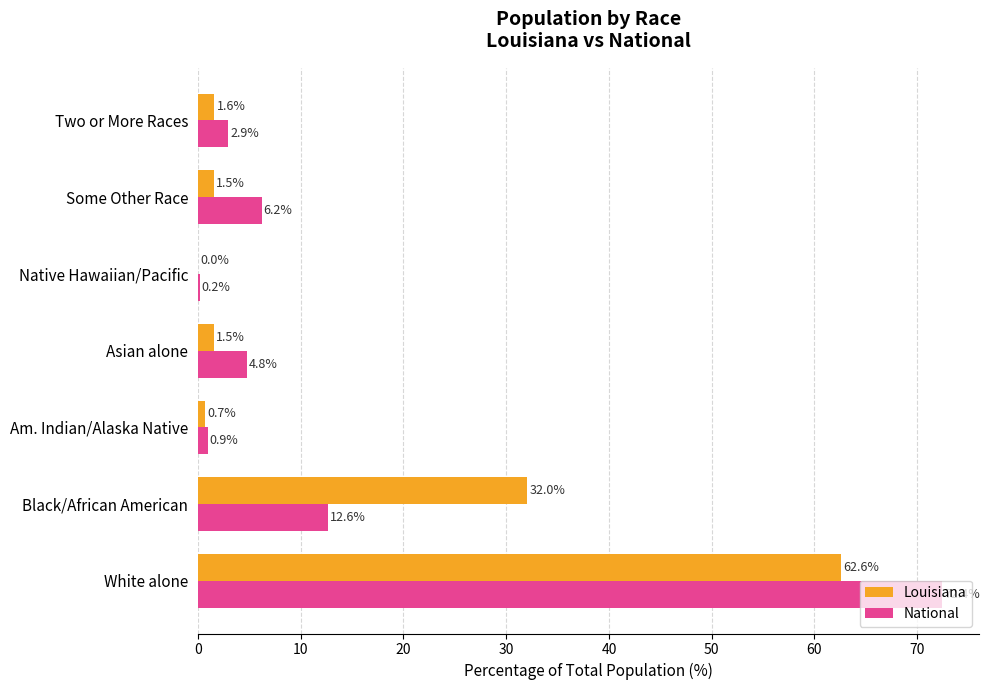

What is the greatest value displayed?

72.4